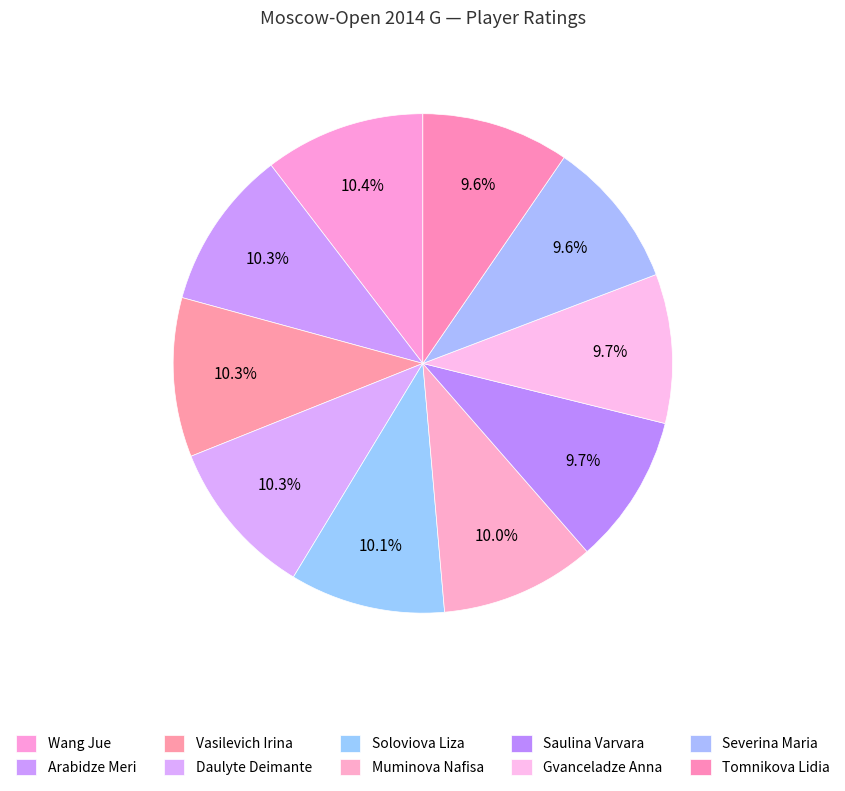

Count the number of slices in the pie.

10